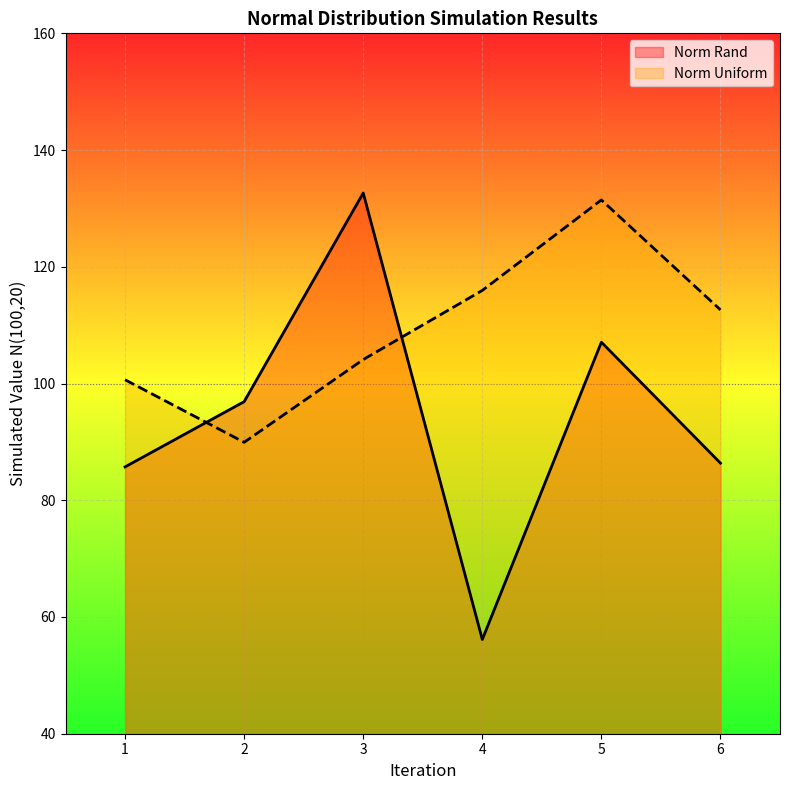

At which category is the sum across all series the highest?

5